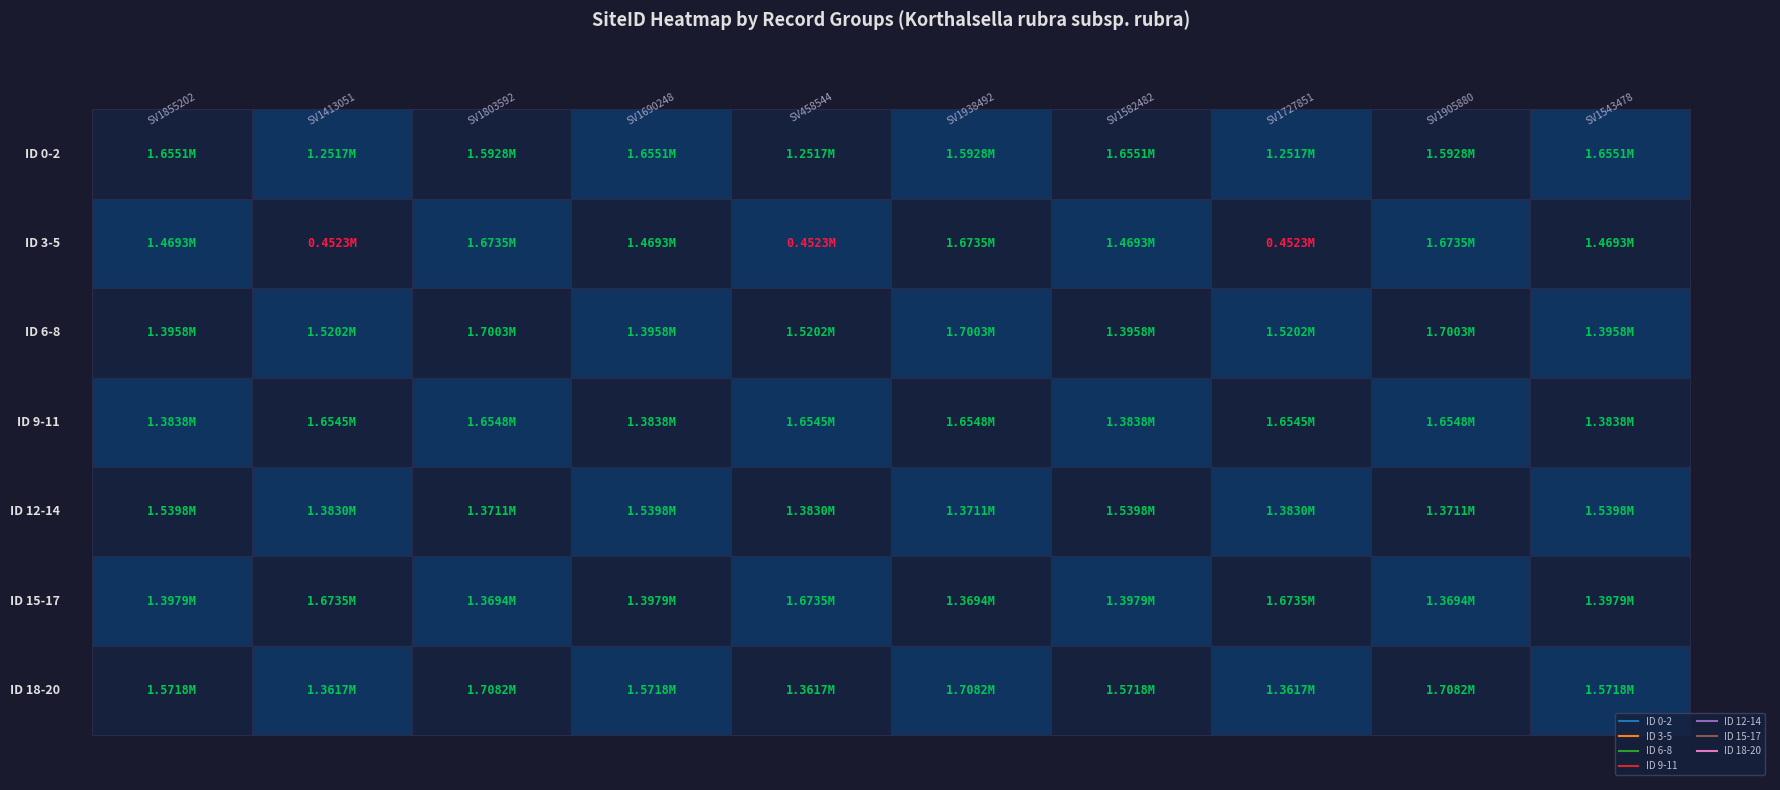

Is the value of Row1 at 6 greater than the value of Row0 at 2?

Yes